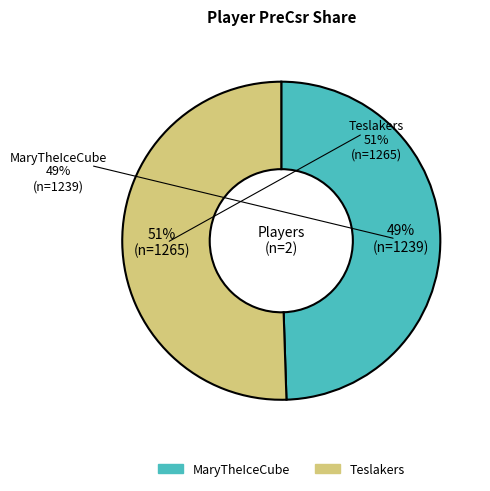

The MaryTheIceCube slice represents 56% of the pie. True or false?

False